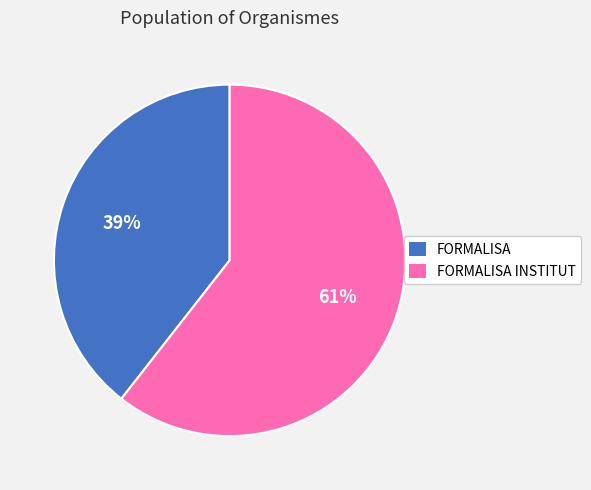

Rank the categories by value from highest to lowest.

FORMALISA INSTITUT, FORMALISA